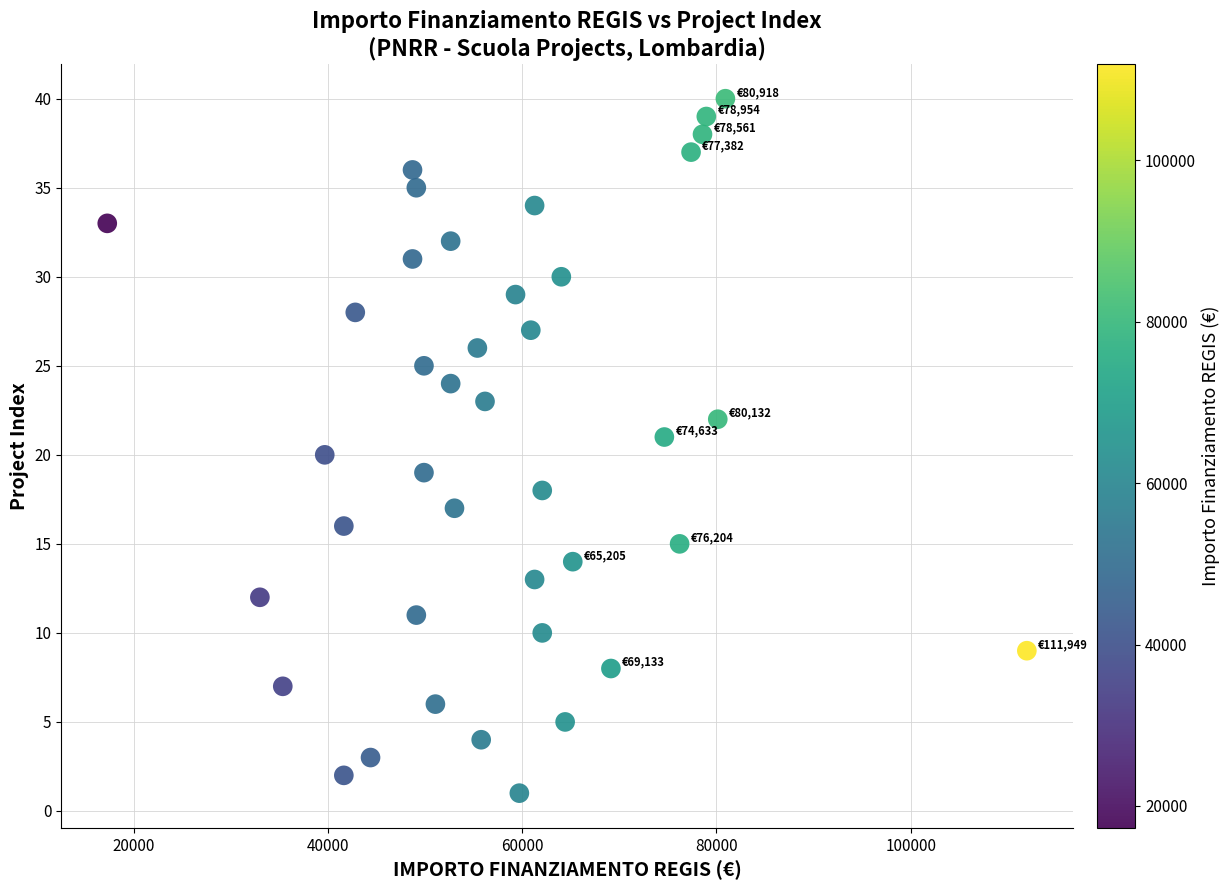

What is the range of Y values (max minus min)?

39